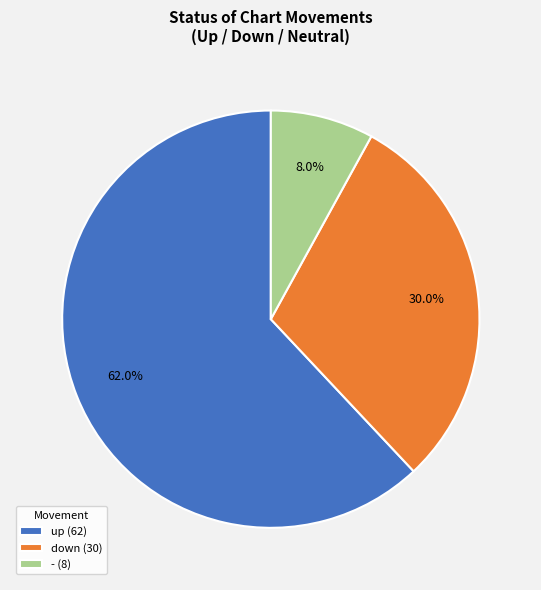

Rank the categories by value from lowest to highest.

-, down, up